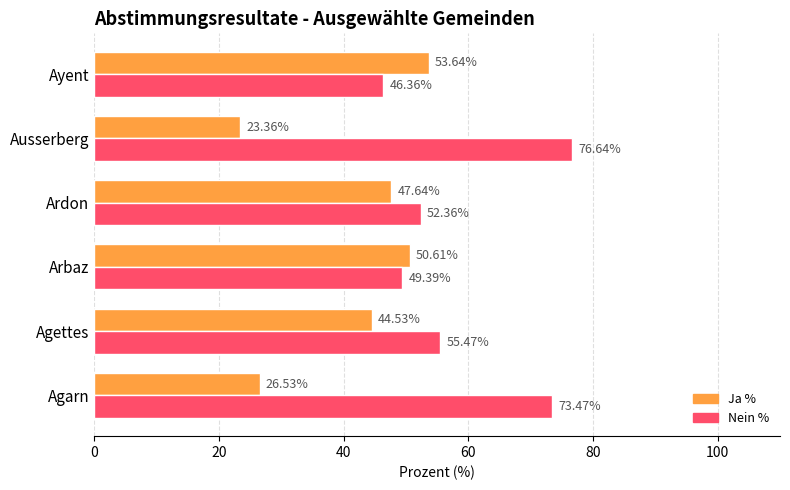

Where is Nein % nearest to the value 61?

Agettes